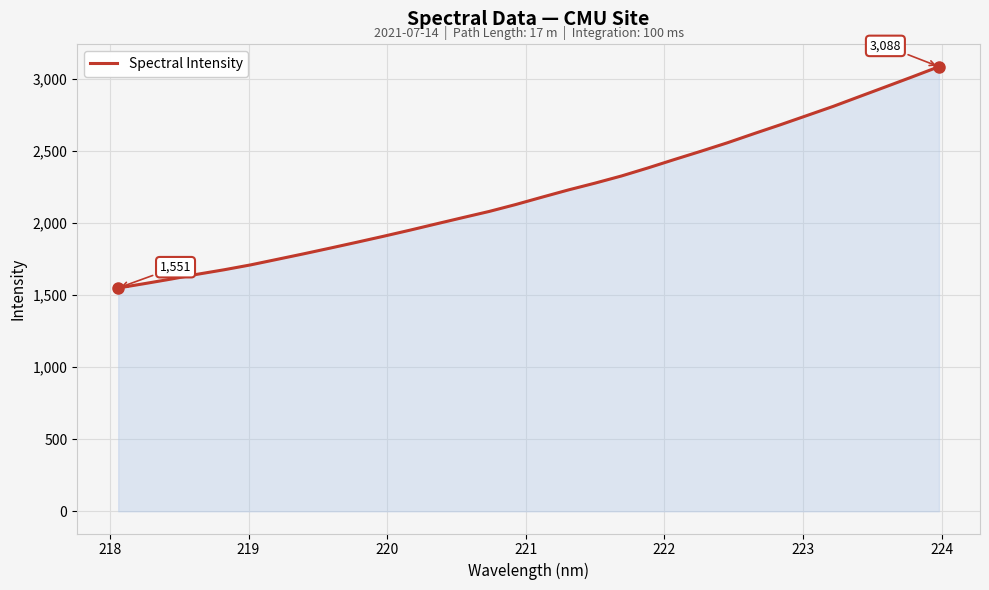

What is the minimum value shown in the chart?

1550.8